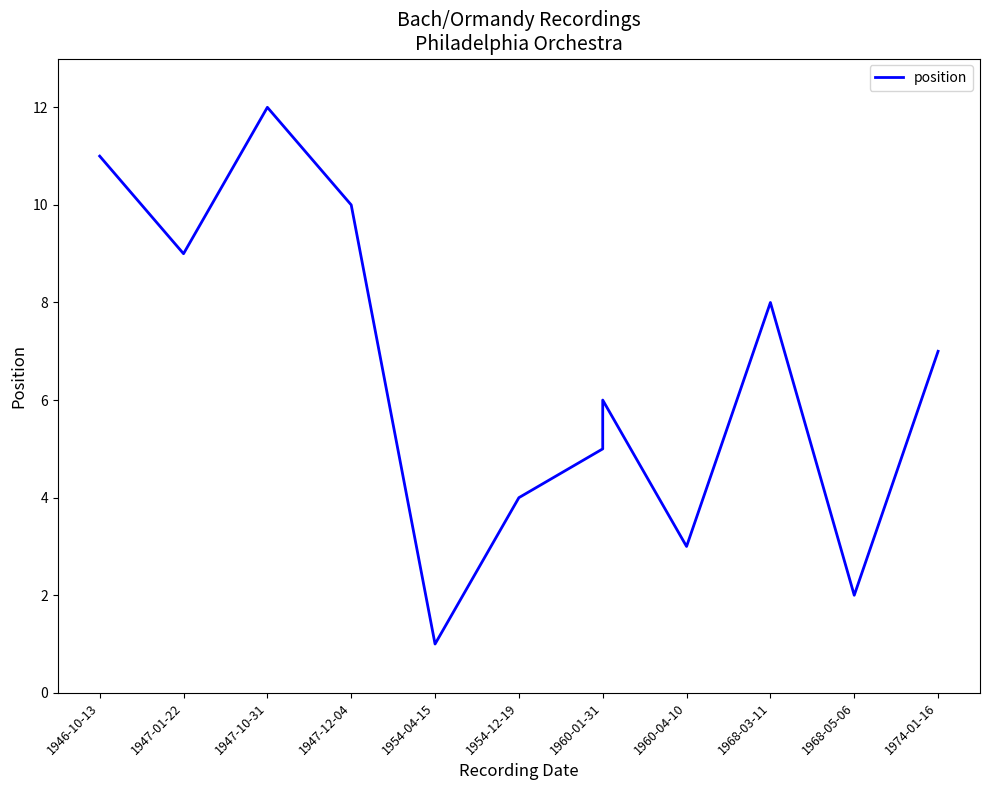

Is this an area chart (filled region under the line)?

No